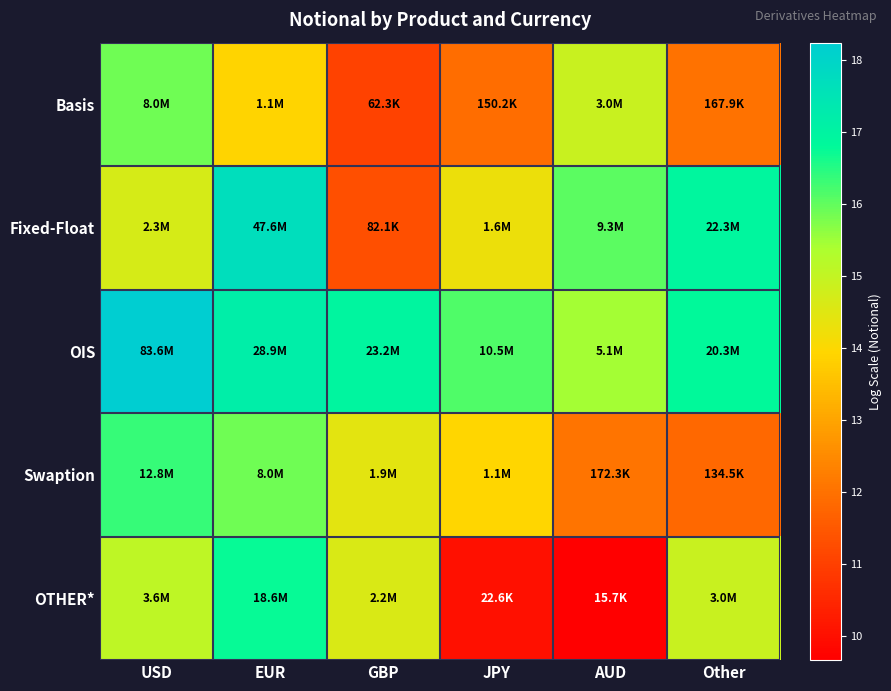

Reading left to right, extract all data points from this chart.

Basis: USD=15.9	EUR=13.9	GBP=11.0	JPY=11.9	AUD=14.9	Other=12.0
Fixed-Float: USD=14.7	EUR=17.7	GBP=11.3	JPY=14.3	AUD=16.0	Other=16.9
OIS: USD=18.2	EUR=17.2	GBP=17.0	JPY=16.2	AUD=15.4	Other=16.8
Swaption: USD=16.4	EUR=15.9	GBP=14.4	JPY=13.9	AUD=12.1	Other=11.8
OTHER*: USD=15.1	EUR=16.7	GBP=14.6	JPY=10.0	AUD=9.7	Other=14.9